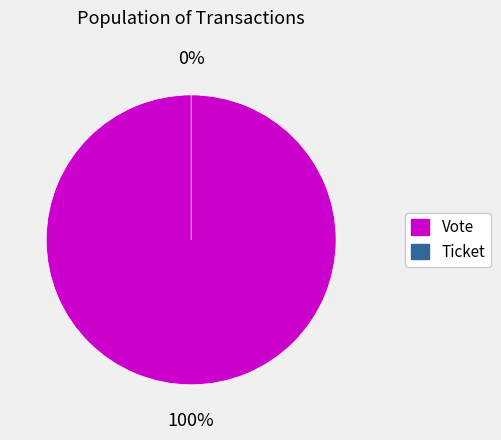

True or false: Ticket accounts for 0% of the total.

True